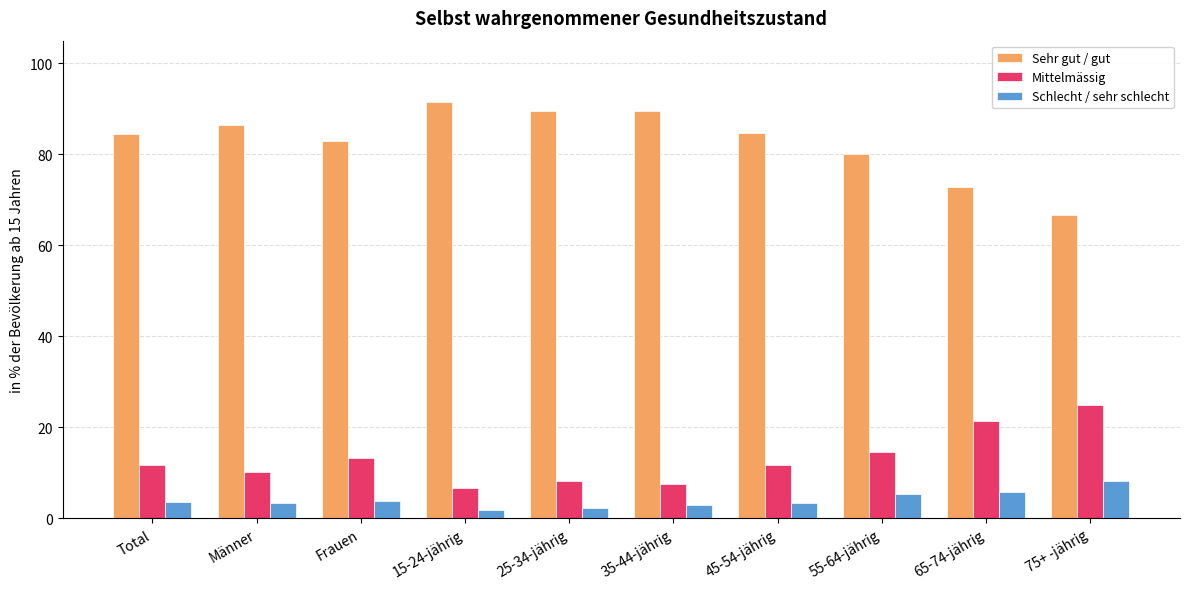

What is the value of the Mittelmässig bar at the 7th from the left?

11.8